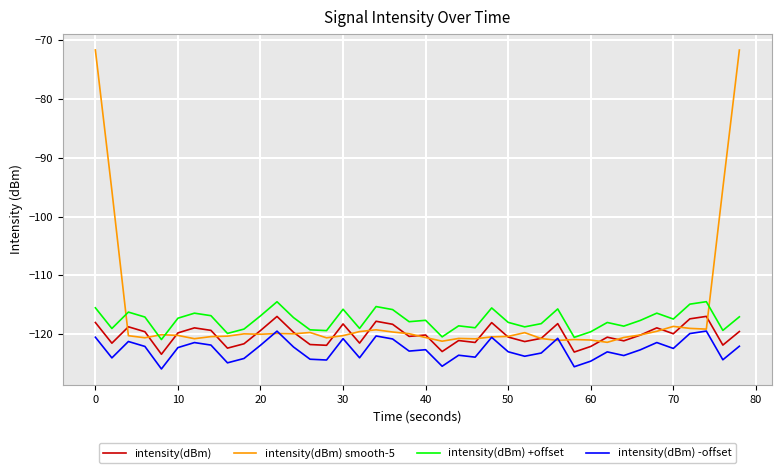

What is the maximum value for intensity(dBm)?

-117.0